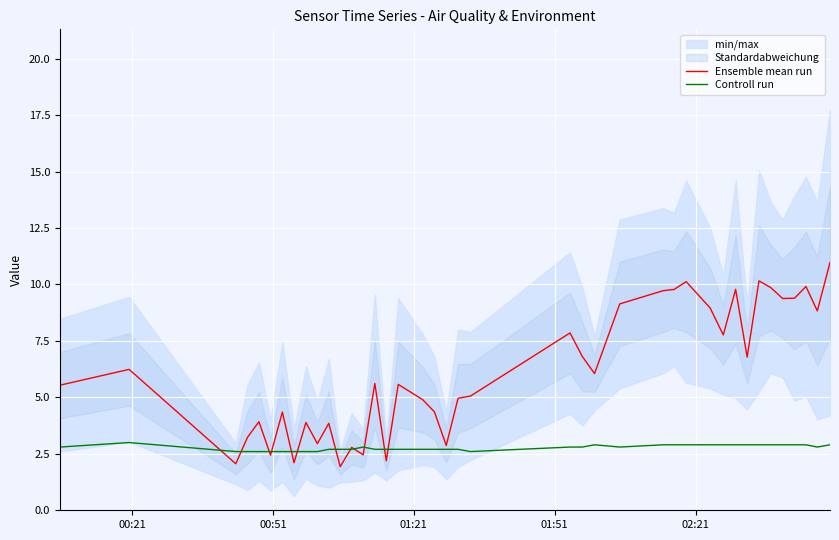

What is the highest value of the Ensemble mean run series?

11.0